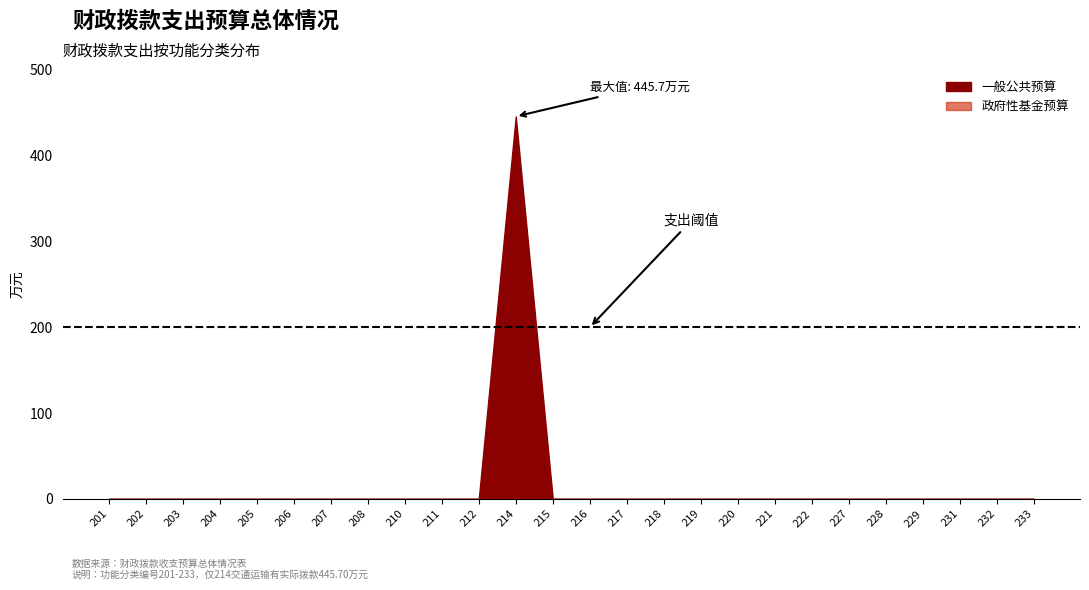

True or false: 一般公共预算 and 政府性基金预算 cross at least once.

False